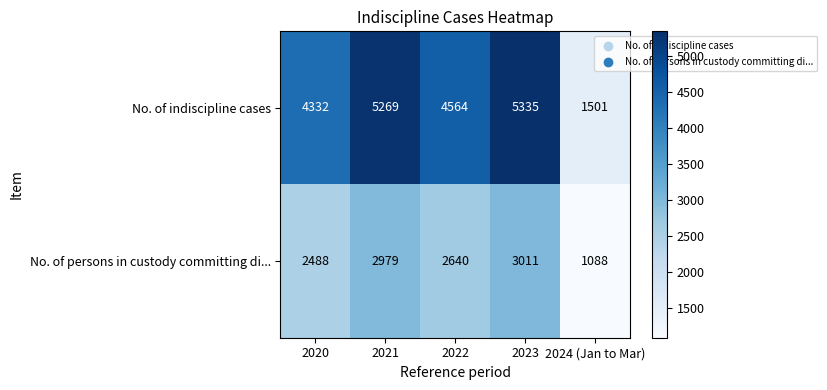

What is the average value of the No. of indiscipline cases series?

4200